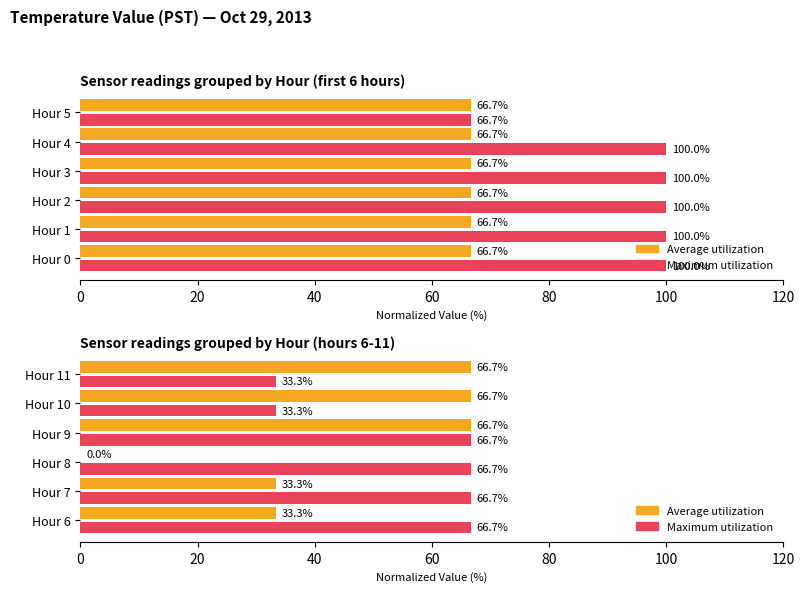

Between Hour 6 and Hour 9, which series saw the biggest shift?

Average utilization